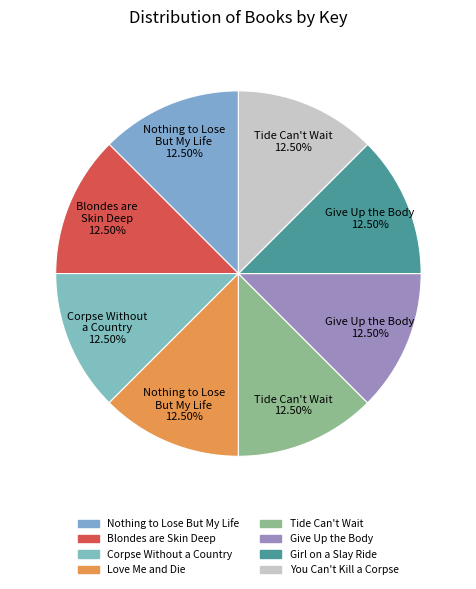

How many slices are in this pie chart?

8